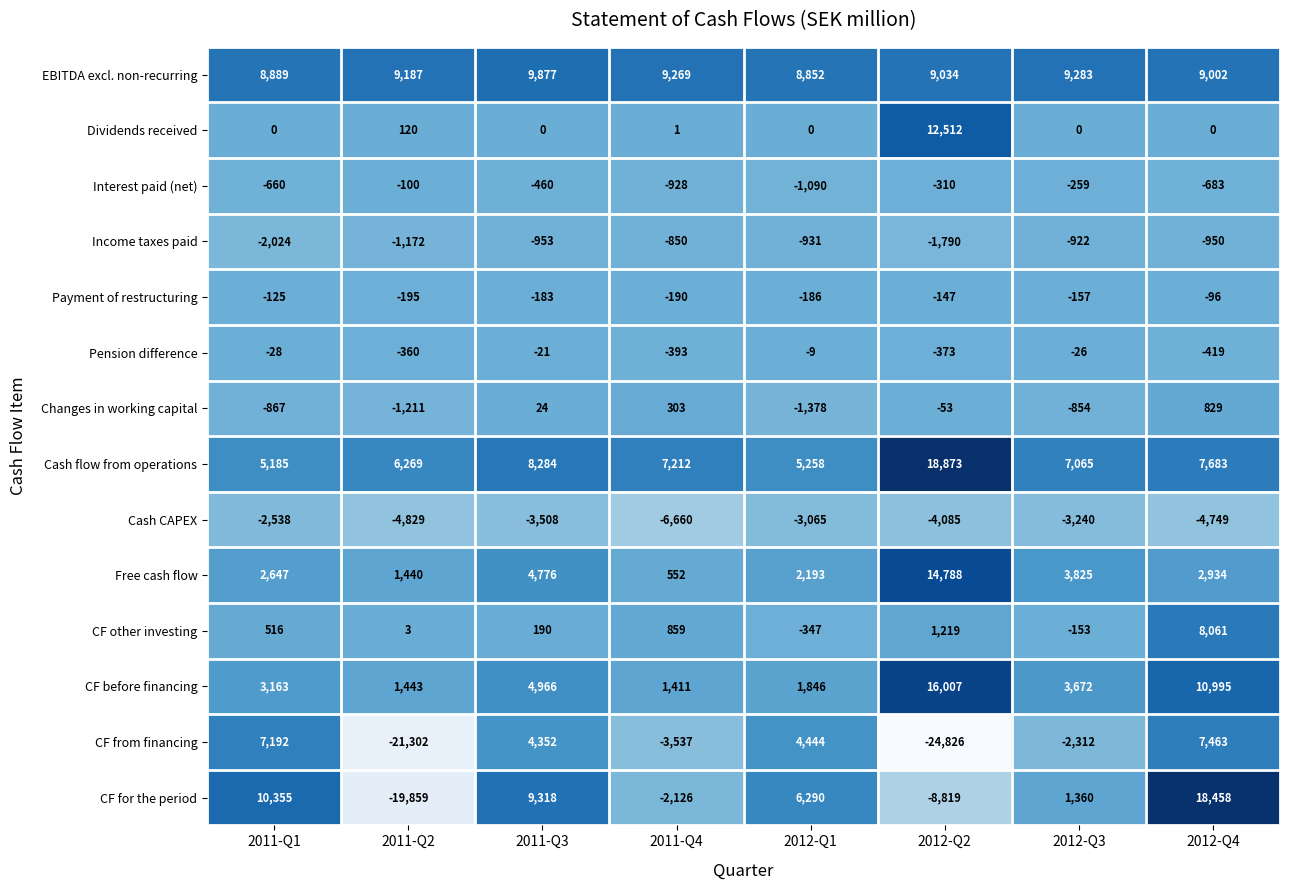

Count the number of categories in the chart.

8